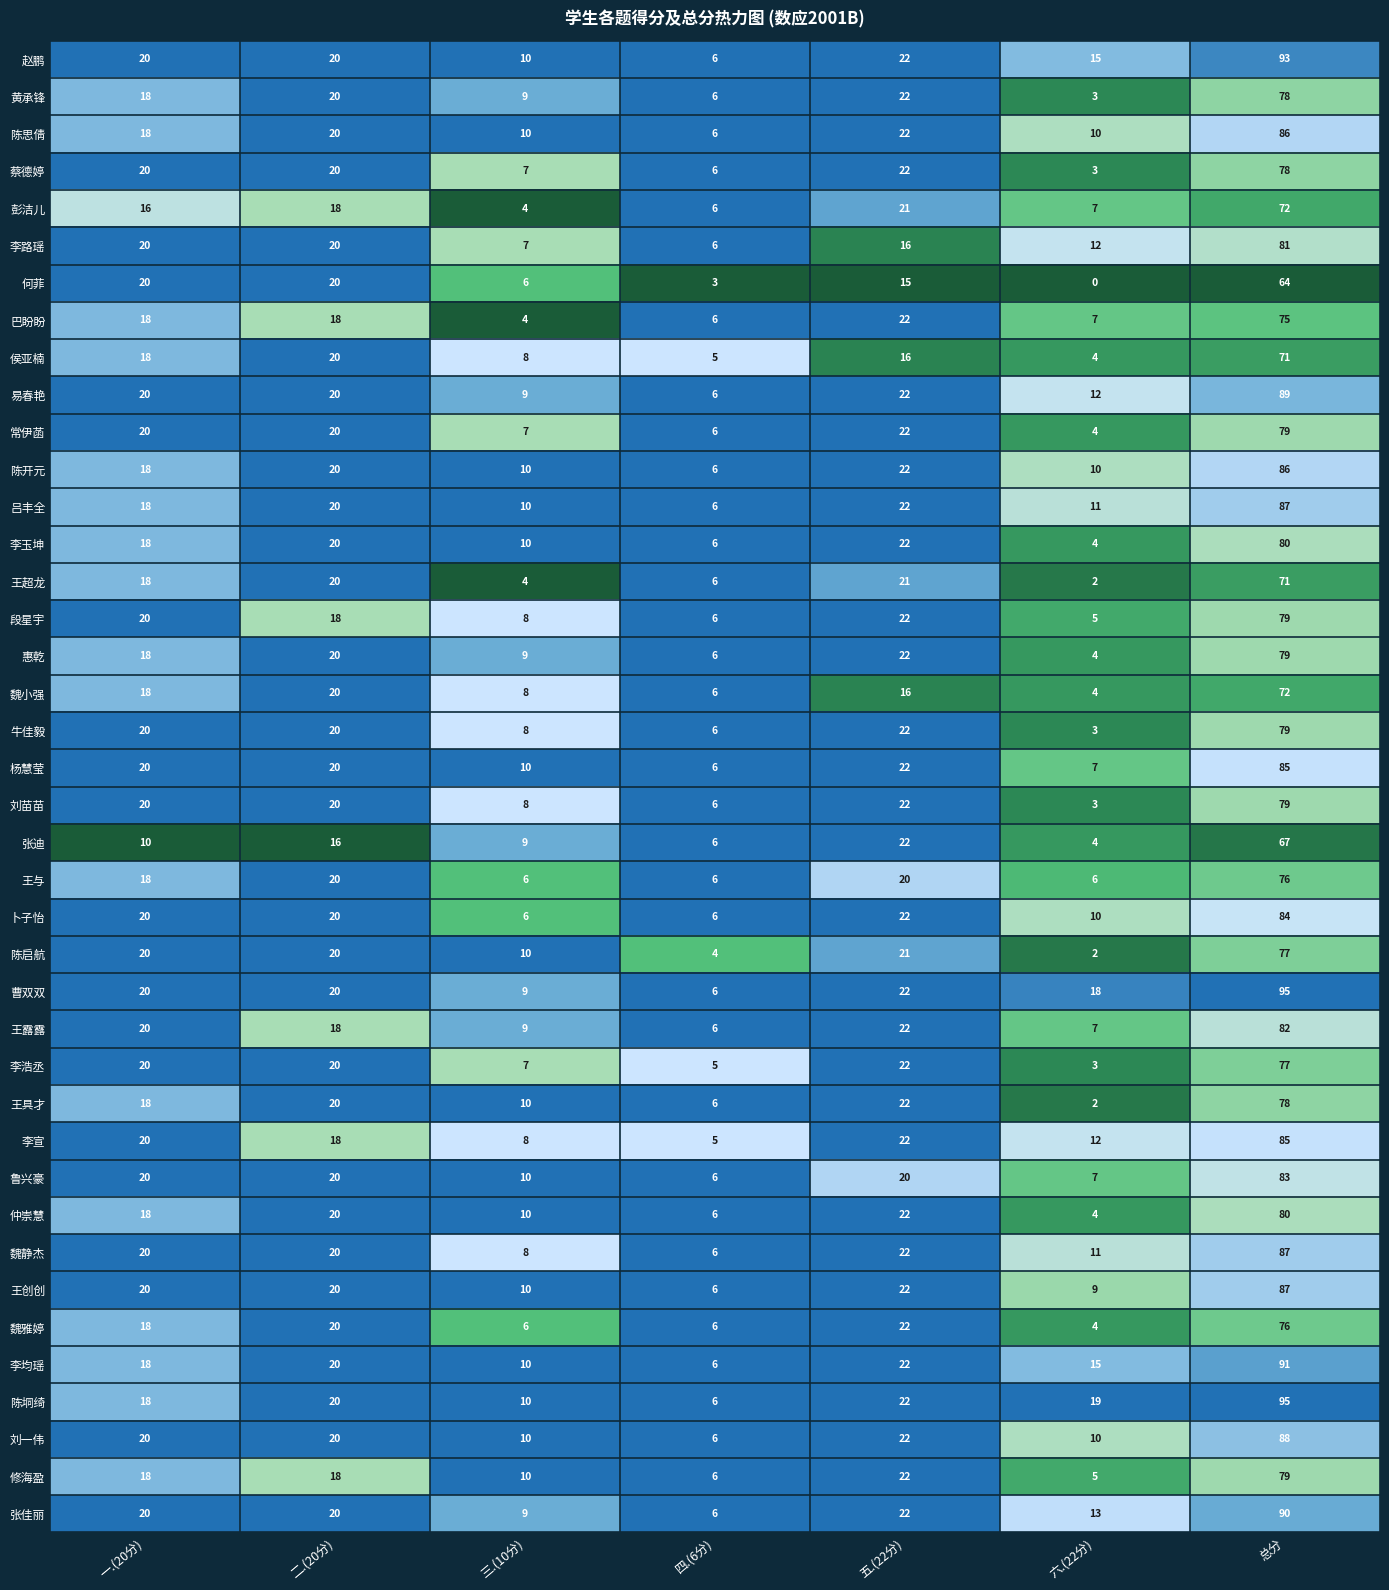

Which series changed the most between 二.(20分) and 四.(6分)?

何菲